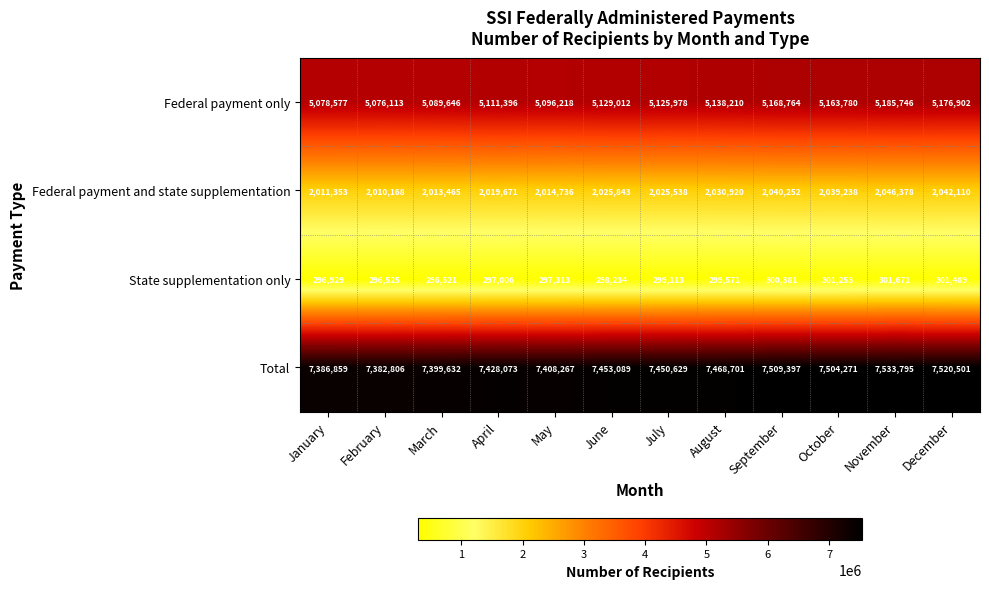

List the labels in order of Federal payment only value, largest first.

November, December, September, October, August, June, July, April, May, March, January, February